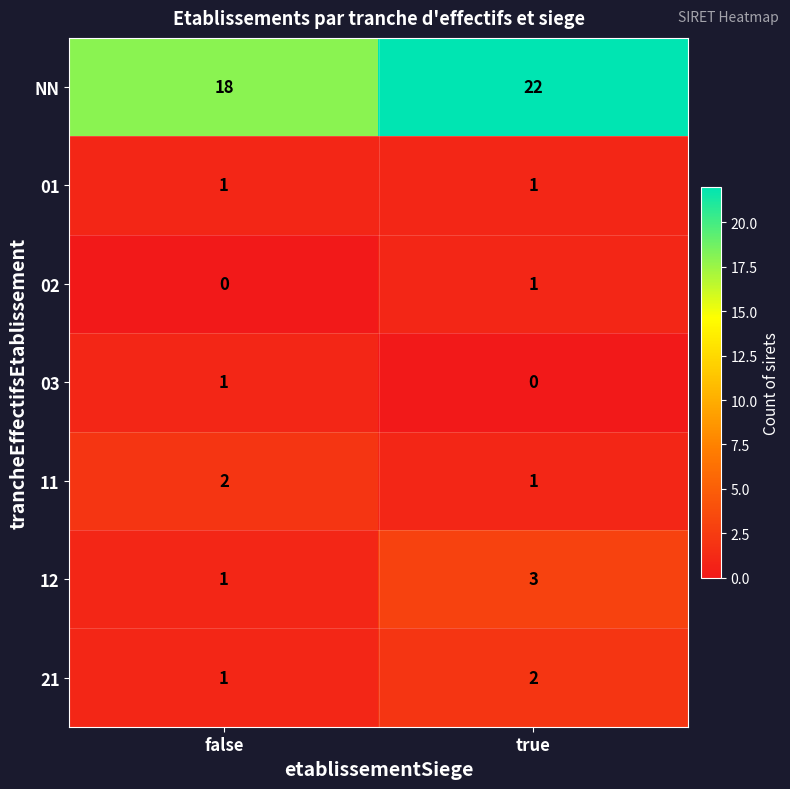

Is it true that 21 equals 2 at false?

False